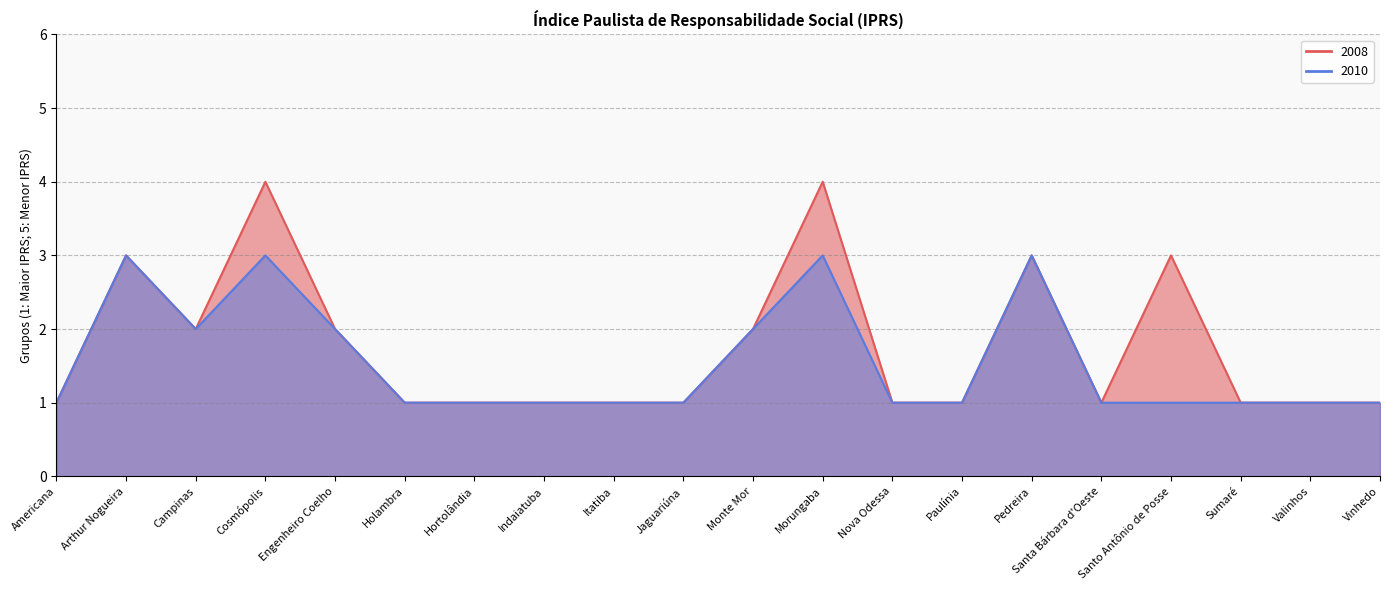

Which label corresponds to the largest value in the chart?

Cosmópolis